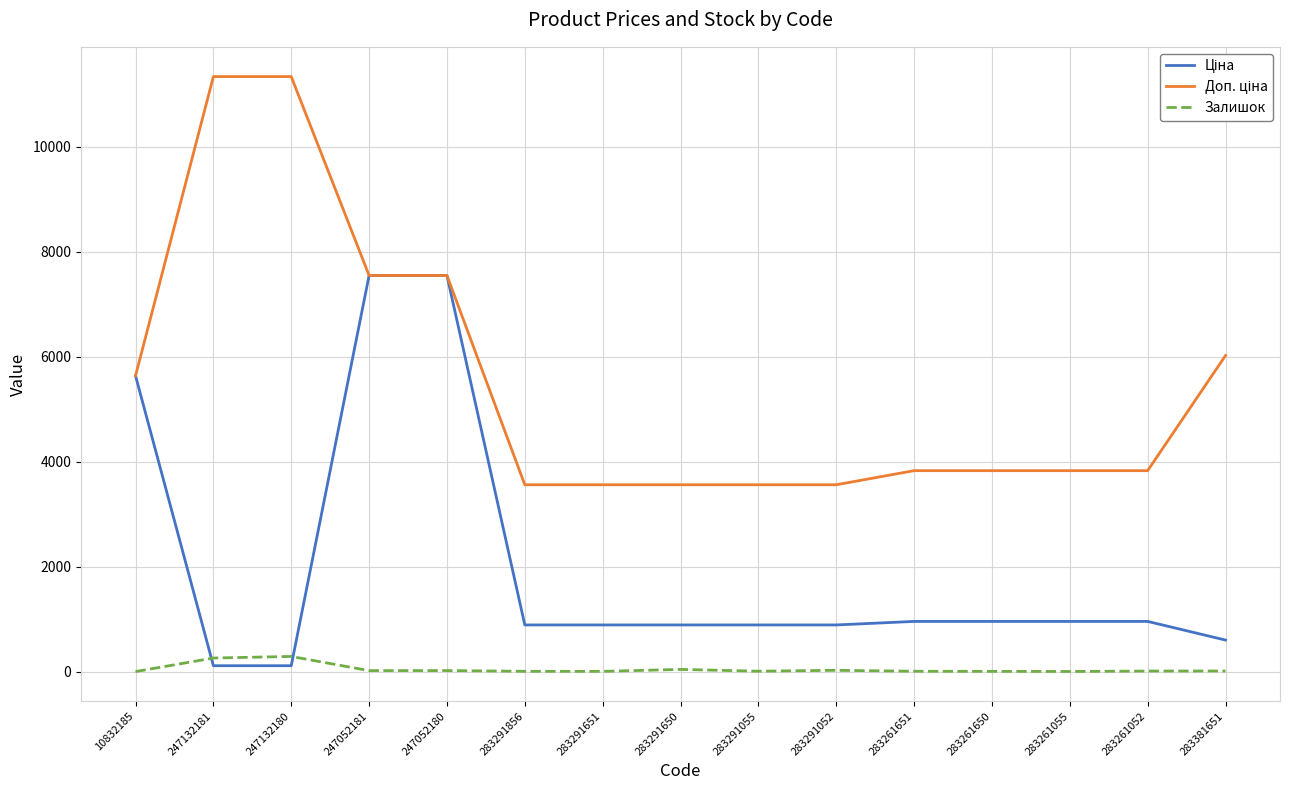

What is the highest value of the Залишок series?

290.0